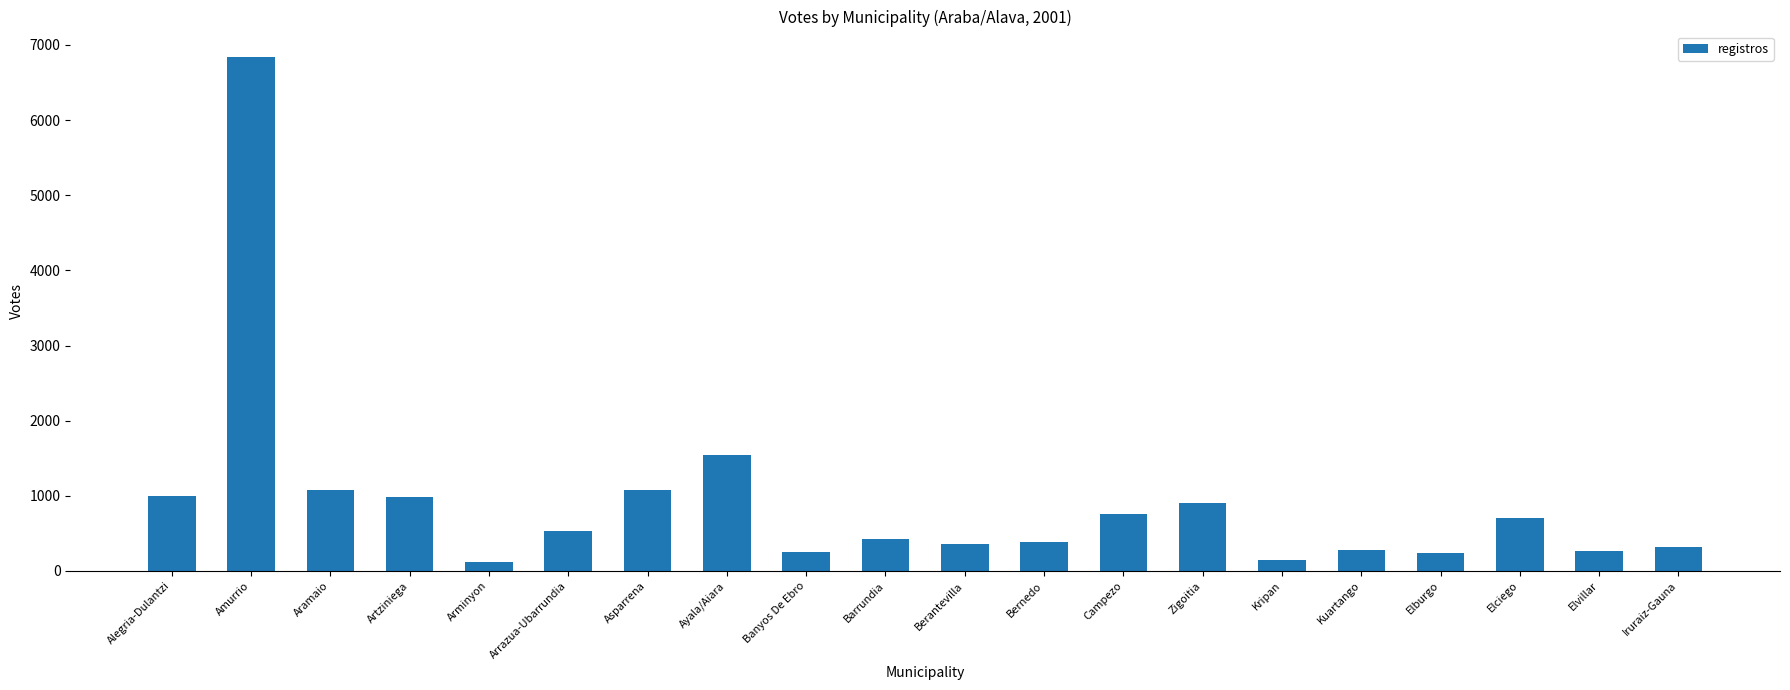

At which label is the value closest to 3480?

Ayala/Aiara